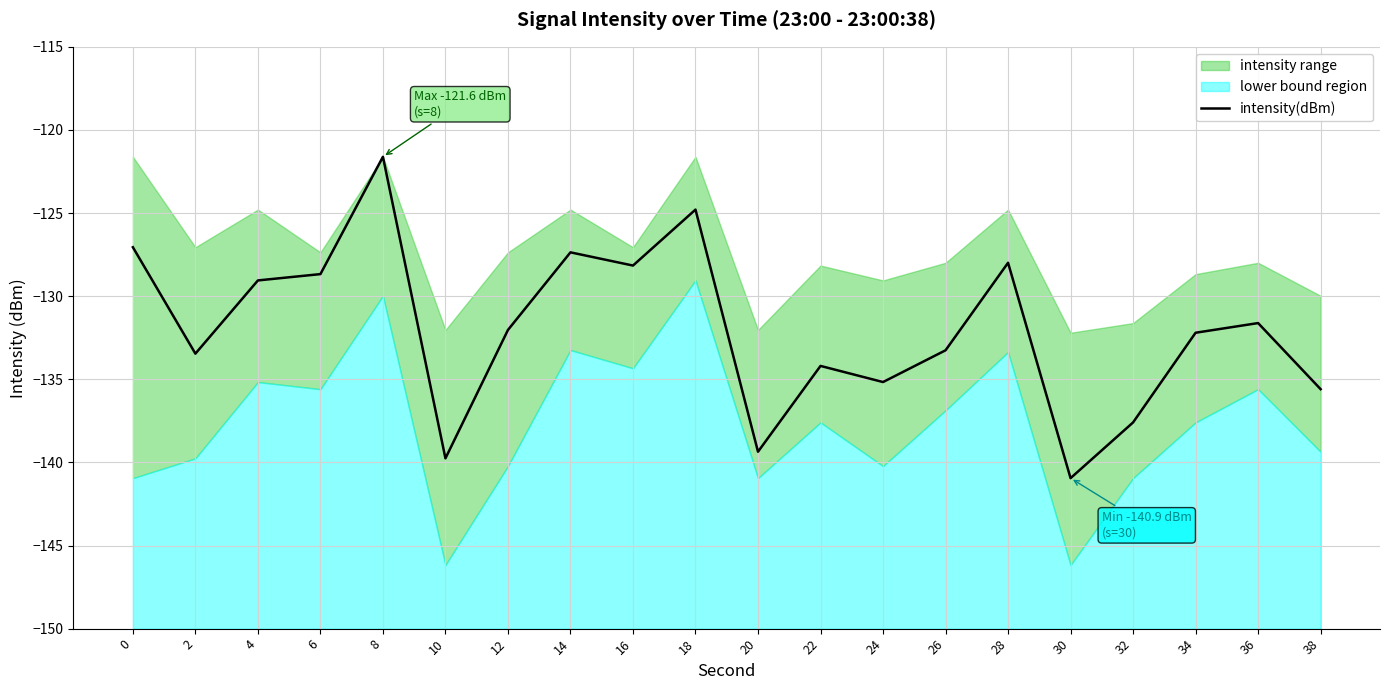

Is it true that the value at 24 is -175.7?

False